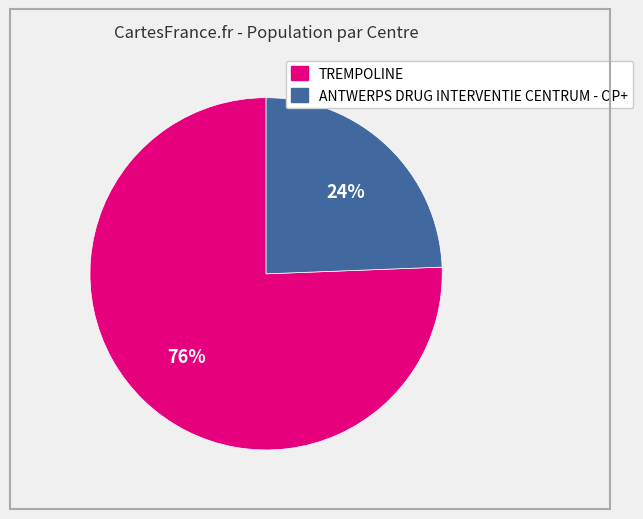

Which has a higher value, TREMPOLINE or ANTWERPS DRUG INTERVENTIE CENTRUM - OP+?

TREMPOLINE